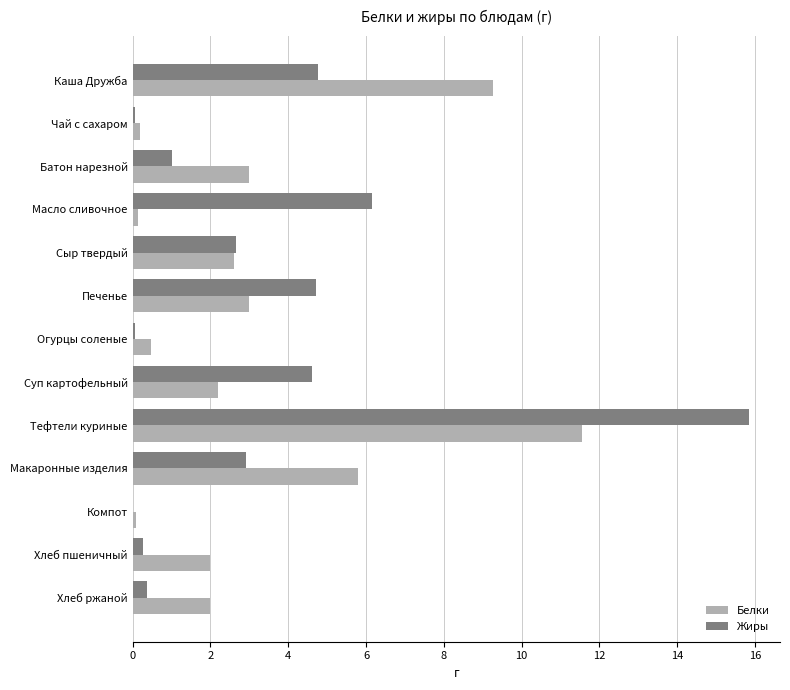

Which series changed the most between Чай с сахаром and Батон нарезной?

Белки